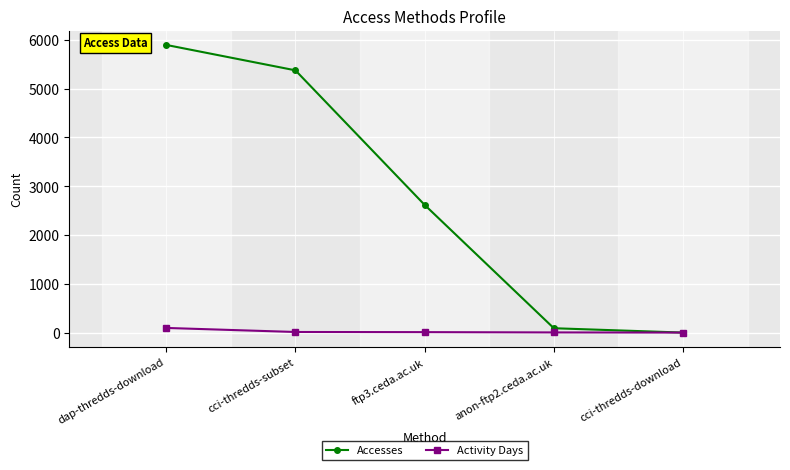

What is the value of the Accesses point at the 4th from the left?

90